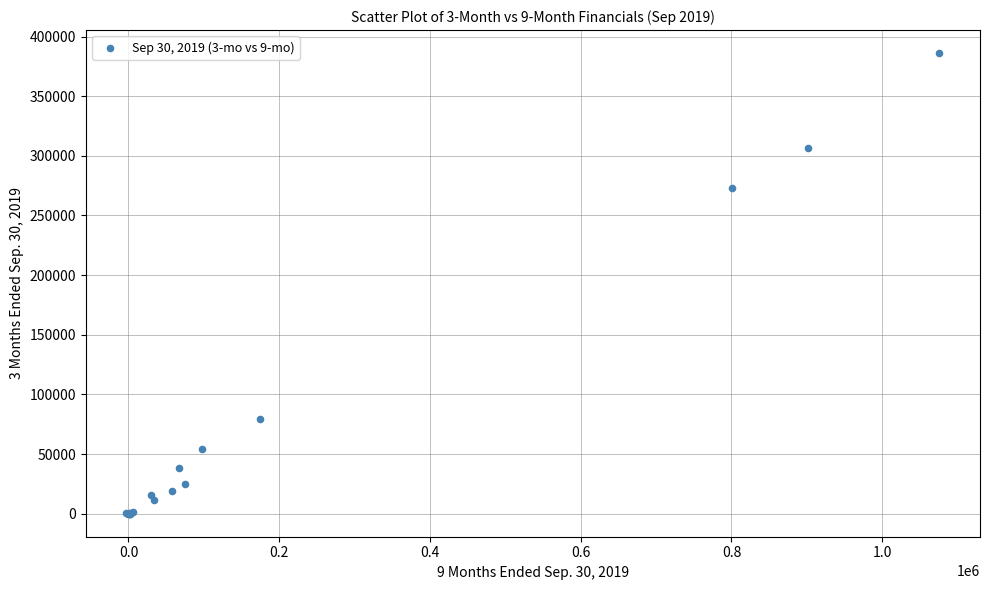

What Y value in the scatter plot is closest to 193070?

273112